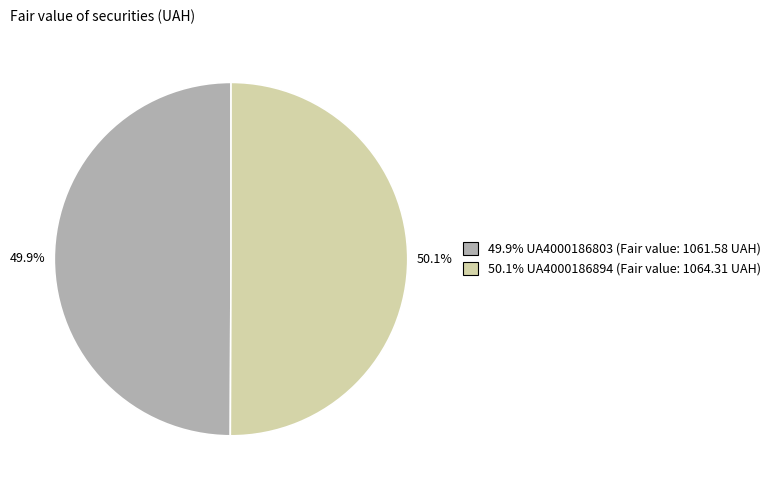

How many segments does this pie chart have?

2